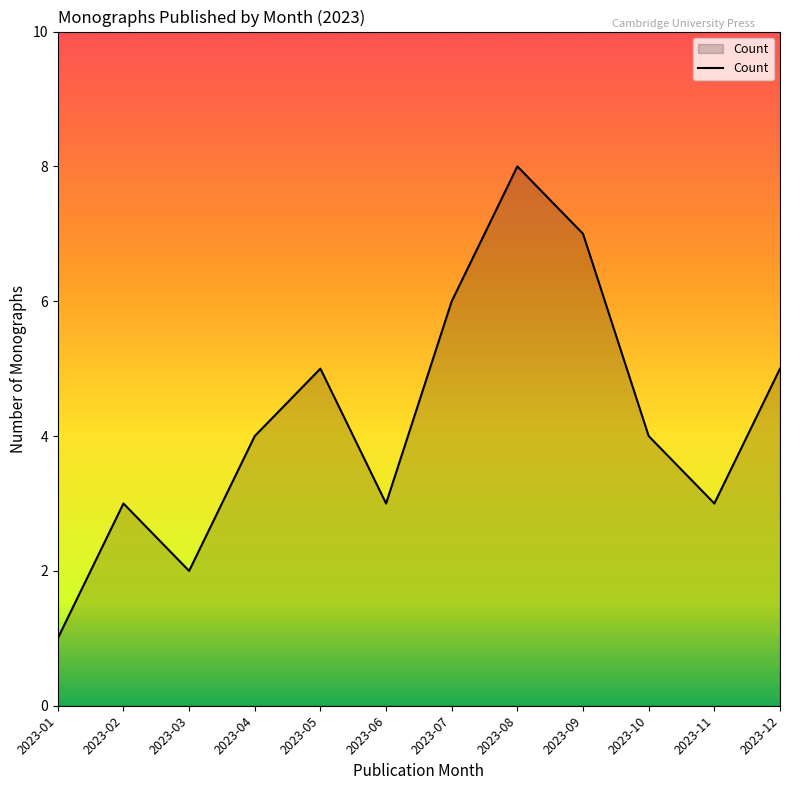

Reading right to left, extract all data points from this chart.

2023-12=5	2023-11=3	2023-10=4	2023-09=7	2023-08=8	2023-07=6	2023-06=3	2023-05=5	2023-04=4	2023-03=2	2023-02=3	2023-01=1